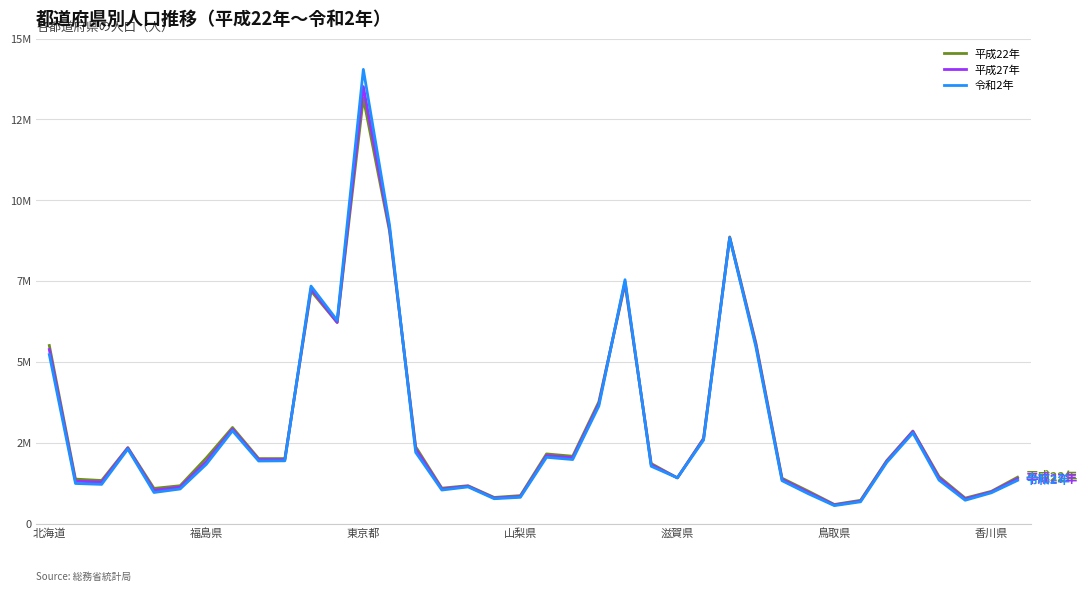

Does the chart display data point markers on the line(s)?

No